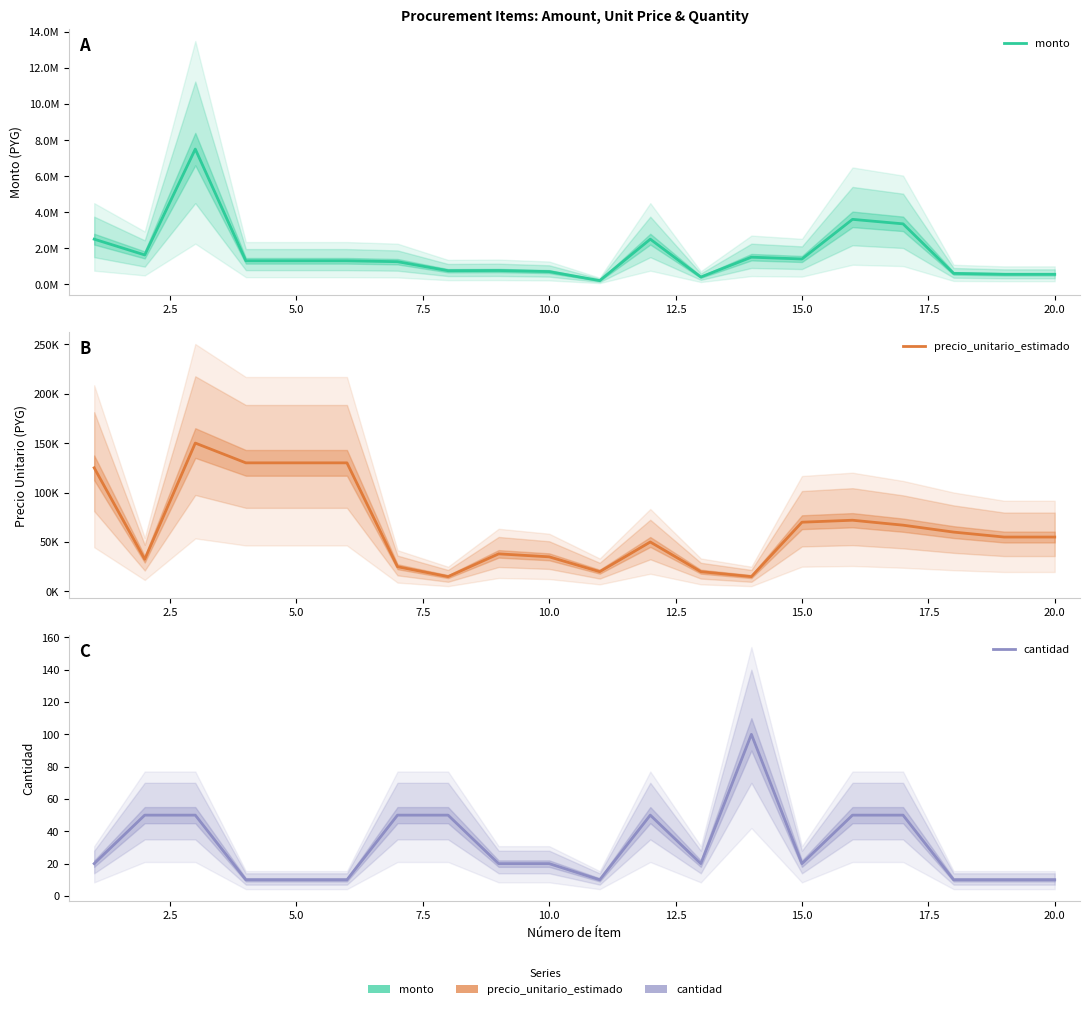

What is the greatest value displayed?

7500000